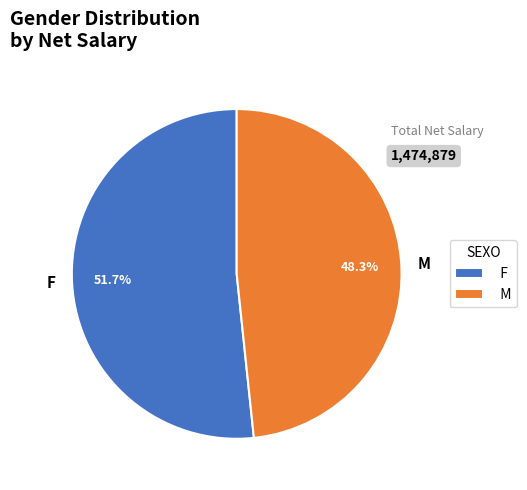

To the nearest percent, what percentage of the pie is F?

52%